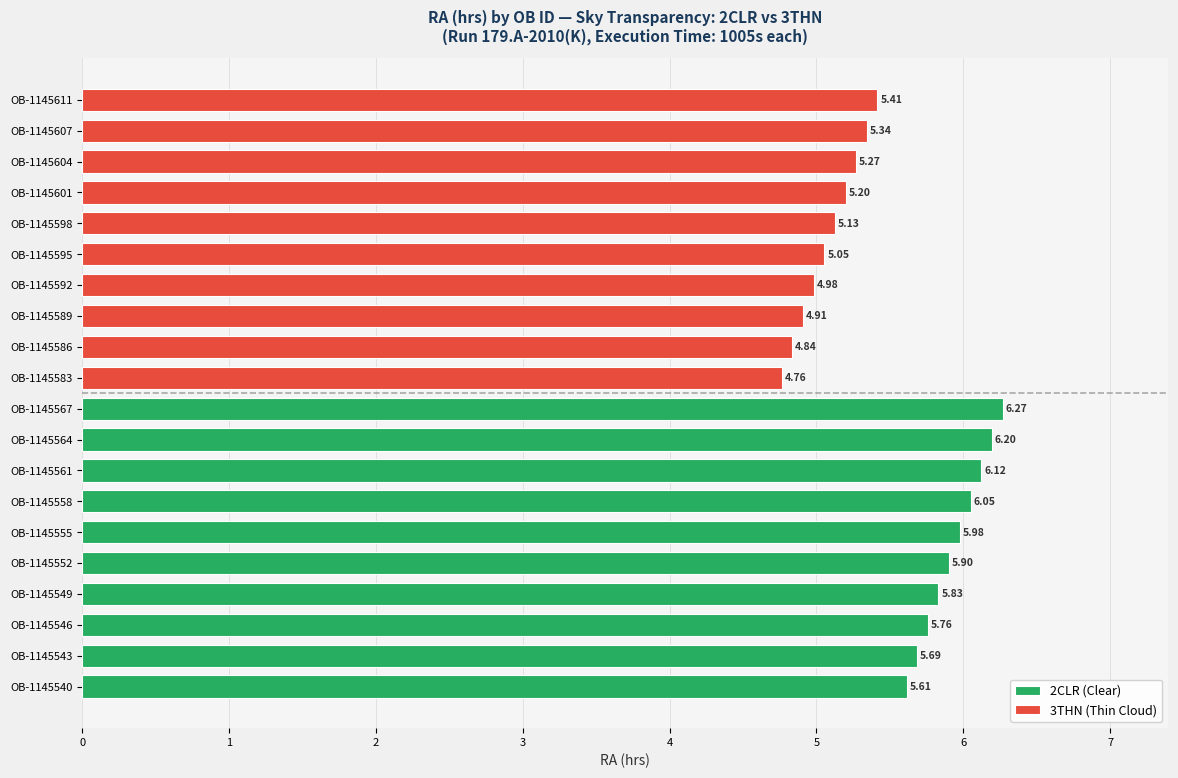

Rank the series by their maximum value, from lowest to highest.

3THN (Thin Cloud), 2CLR (Clear)